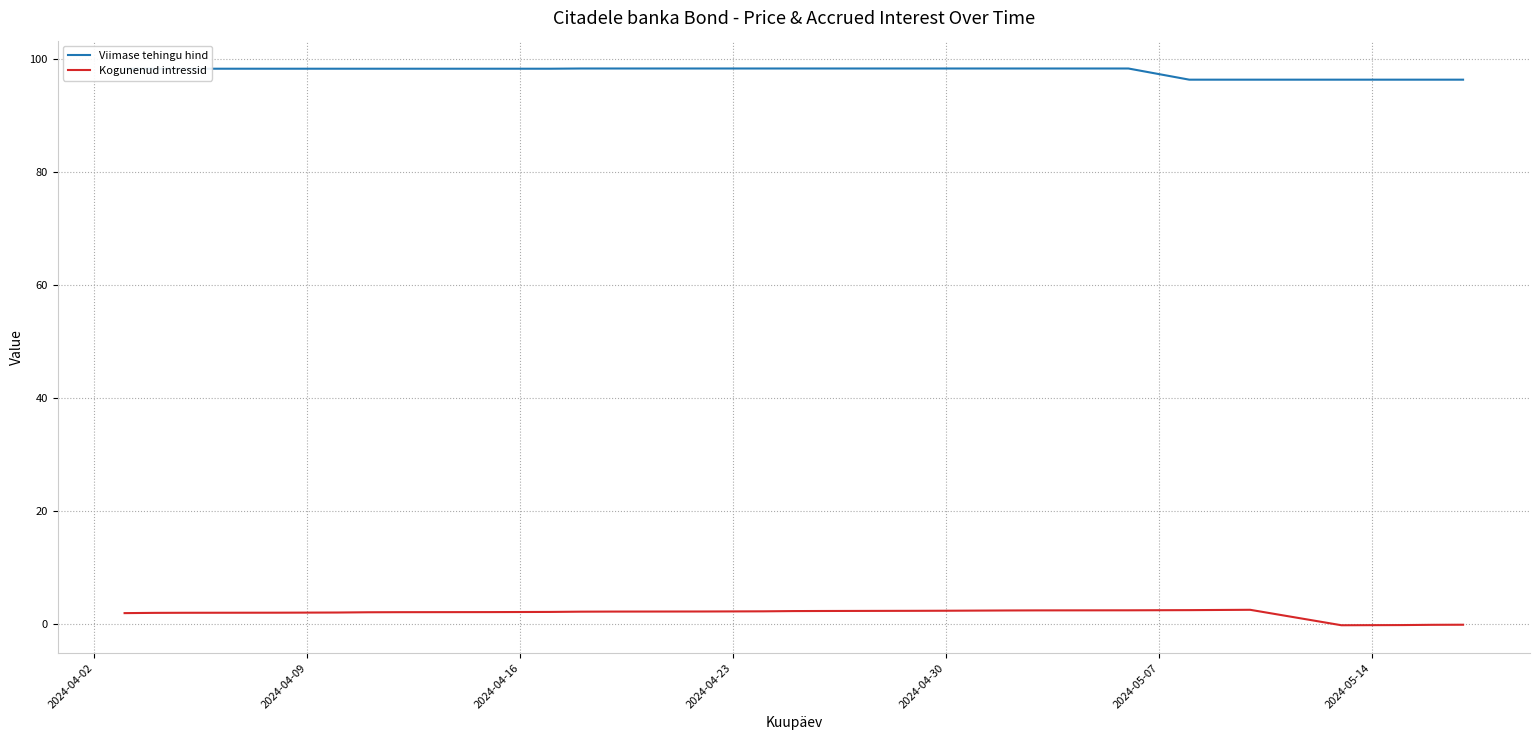

What is the difference between the maximum and minimum values in the Kogunenud intressid series?

2.7